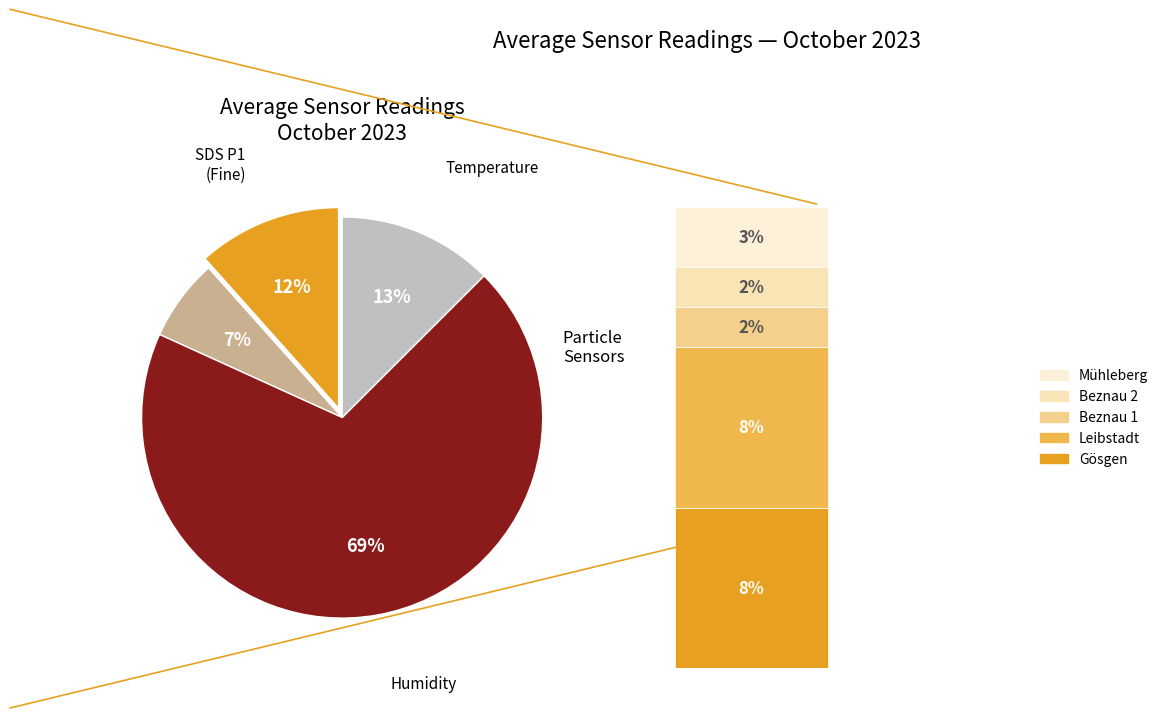

How much of the chart is everything except Temperature?

87.5%